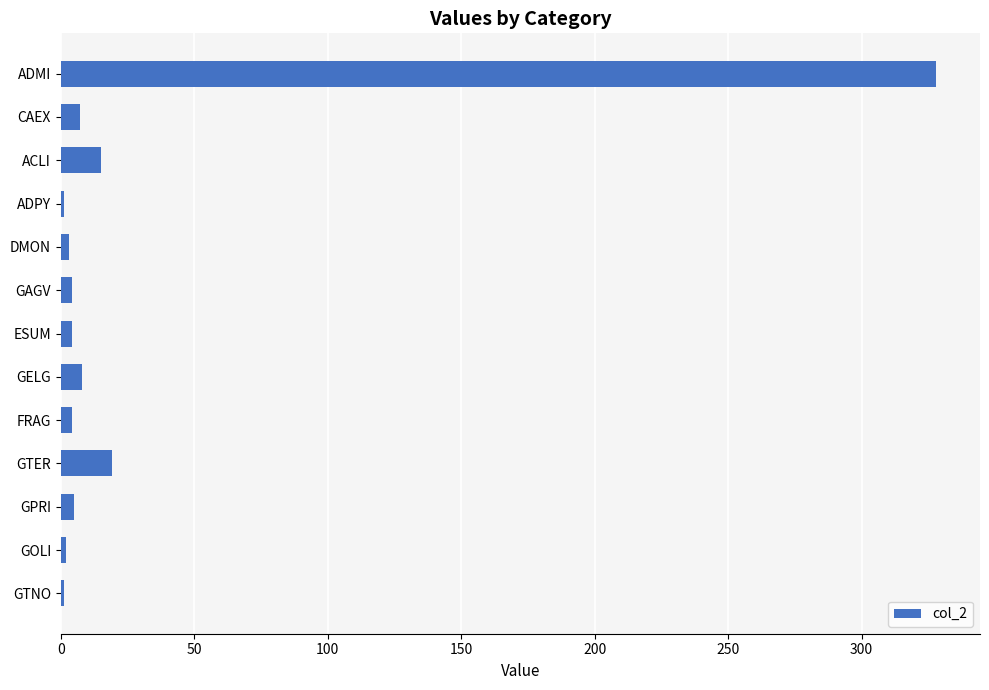

What is the sum of all values?

401